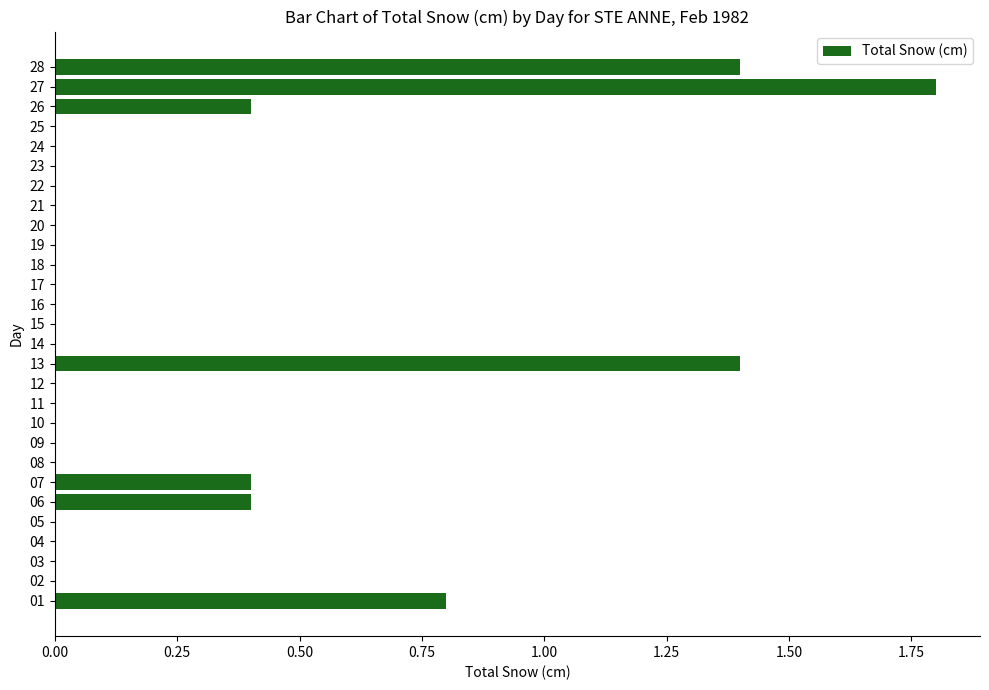

What value does the data have at 06?

0.4